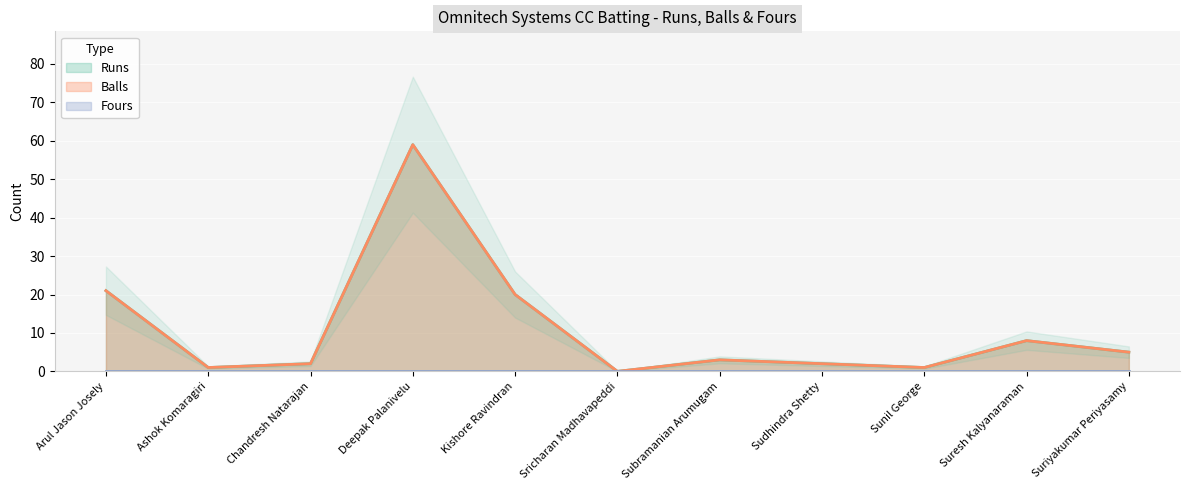

Is it true that Runs equals 3 at Chandresh Natarajan?

False